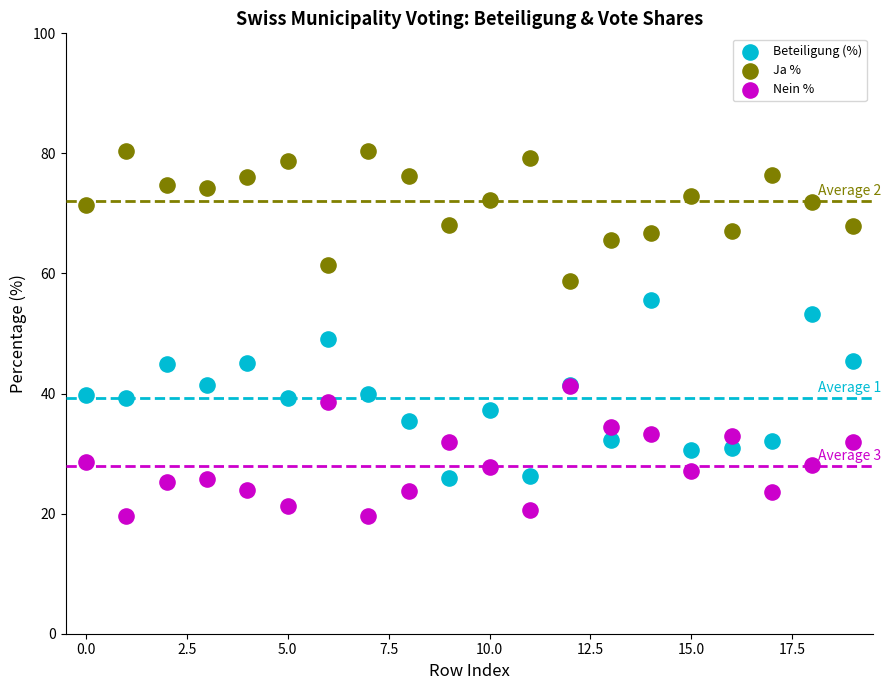

What are all the series names shown in the legend?

Beteiligung (%), Ja %, Nein %